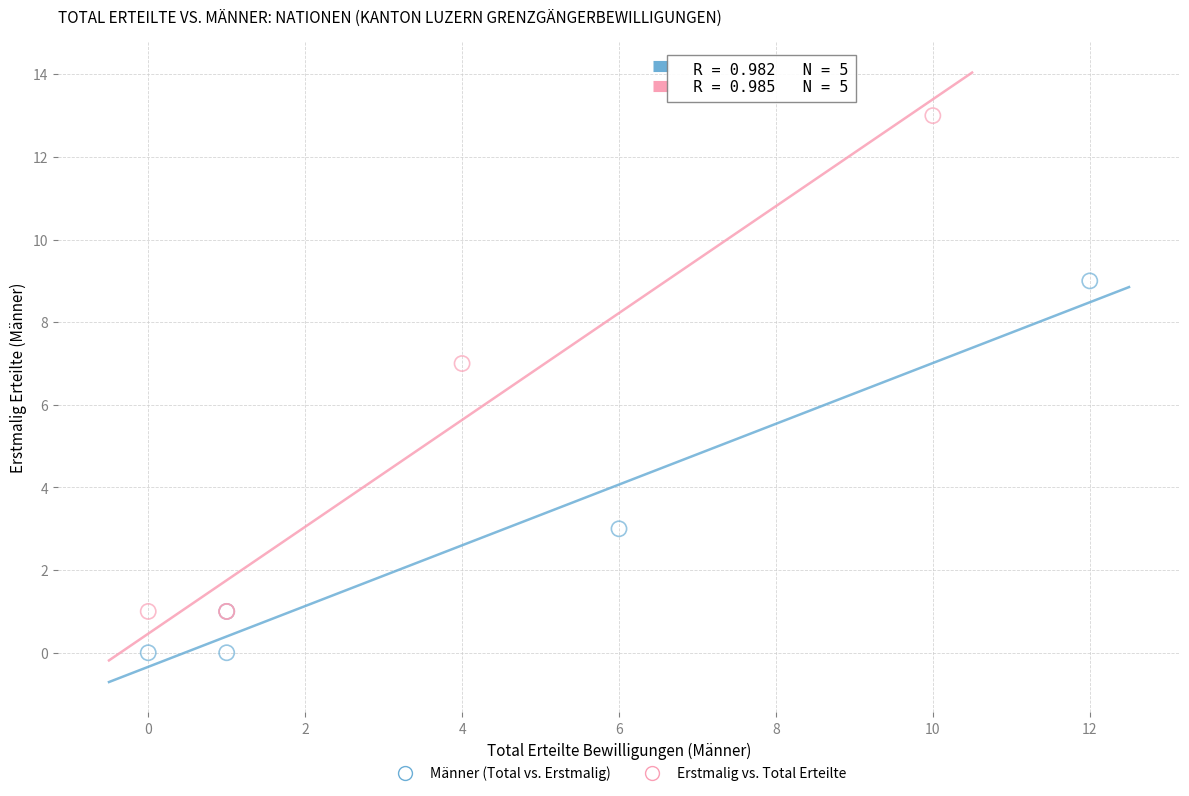

Which series has the largest Y range (max minus min)?

Erstmalig vs. Total Erteilte